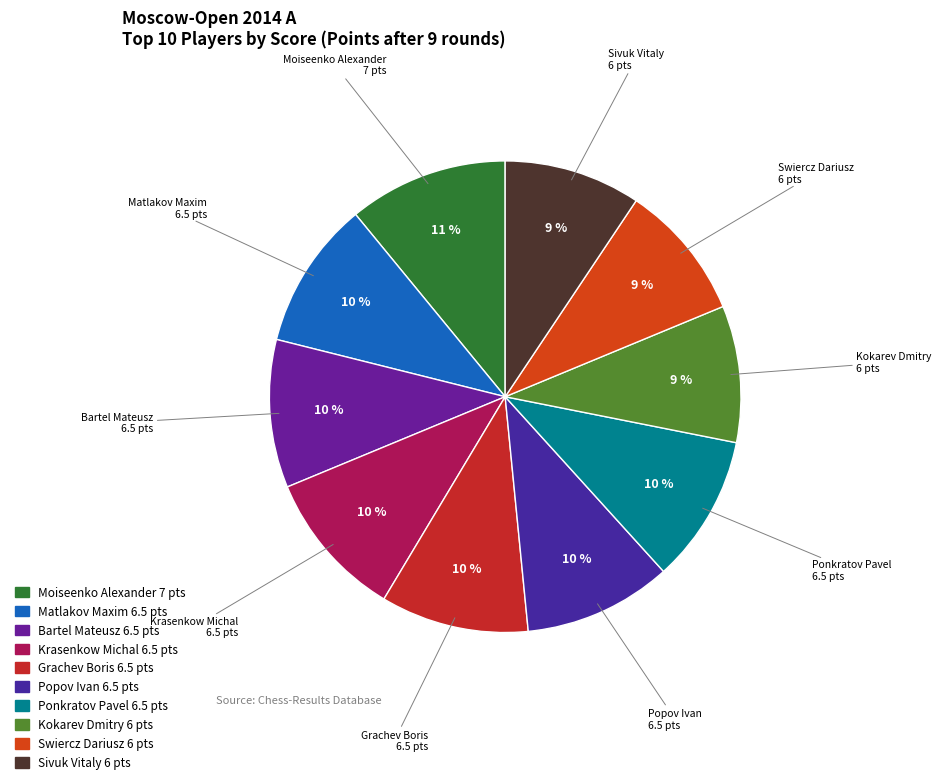

To the nearest percent, what portion does Sivuk Vitaly represent?

9%